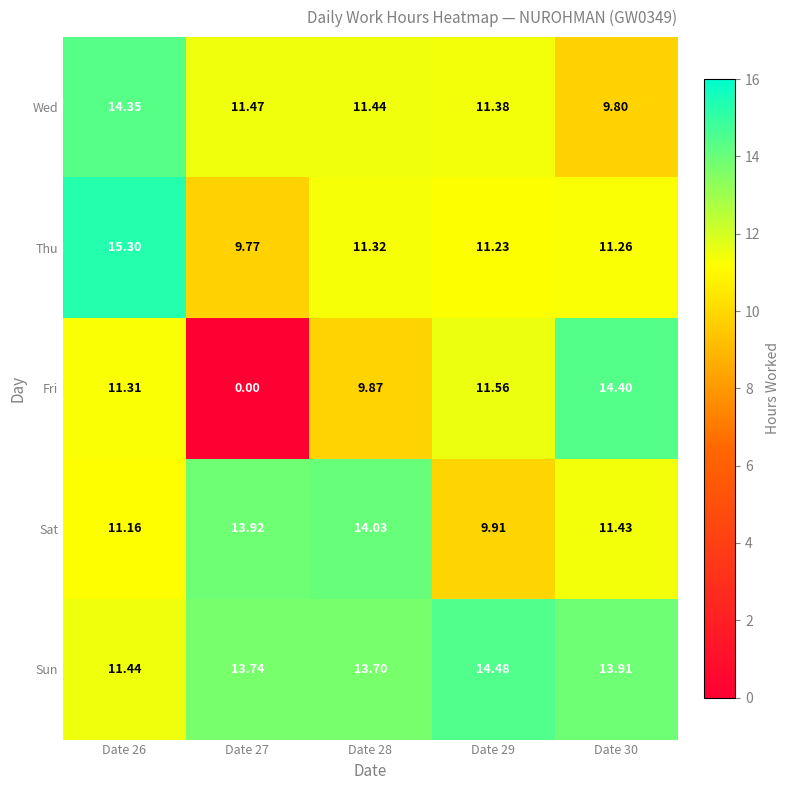

Rank the series by their maximum value, from highest to lowest.

Thu, Sun, Fri, Wed, Sat